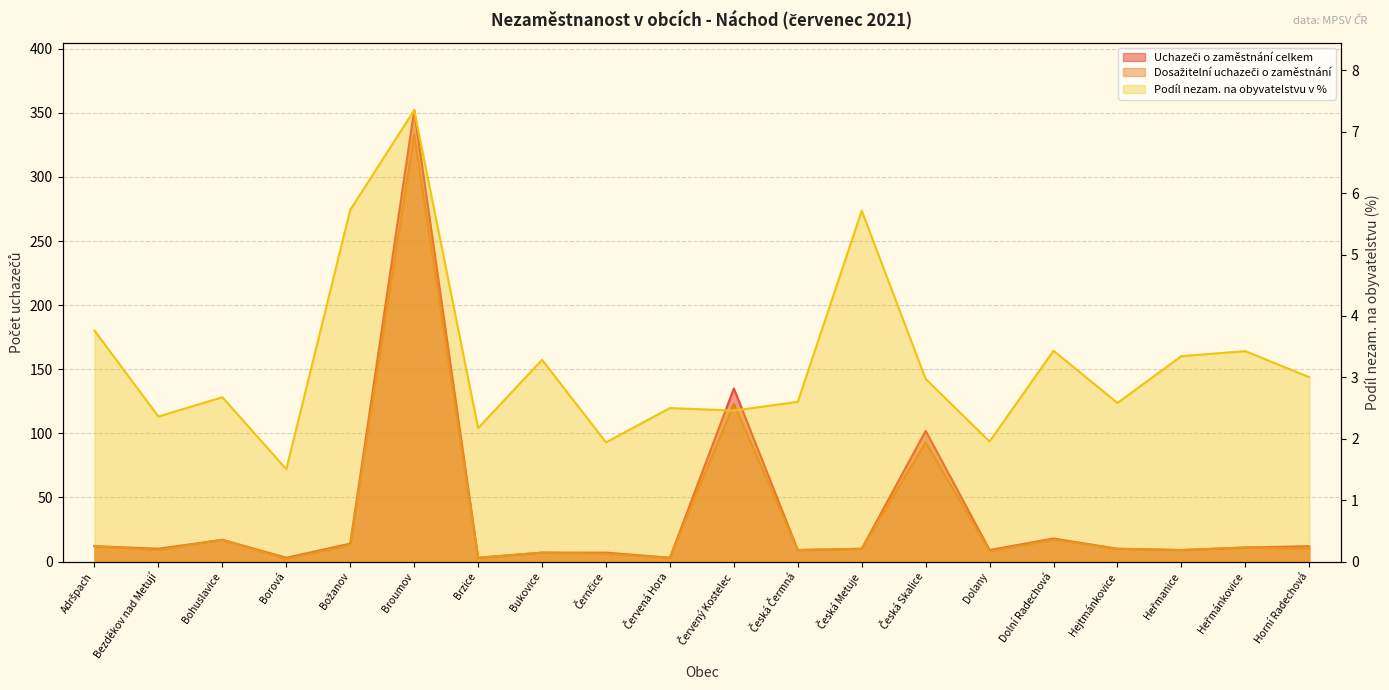

True or false: Podíl nezam. na obyvatelstvu v % has more than 2 interior local peaks.

True